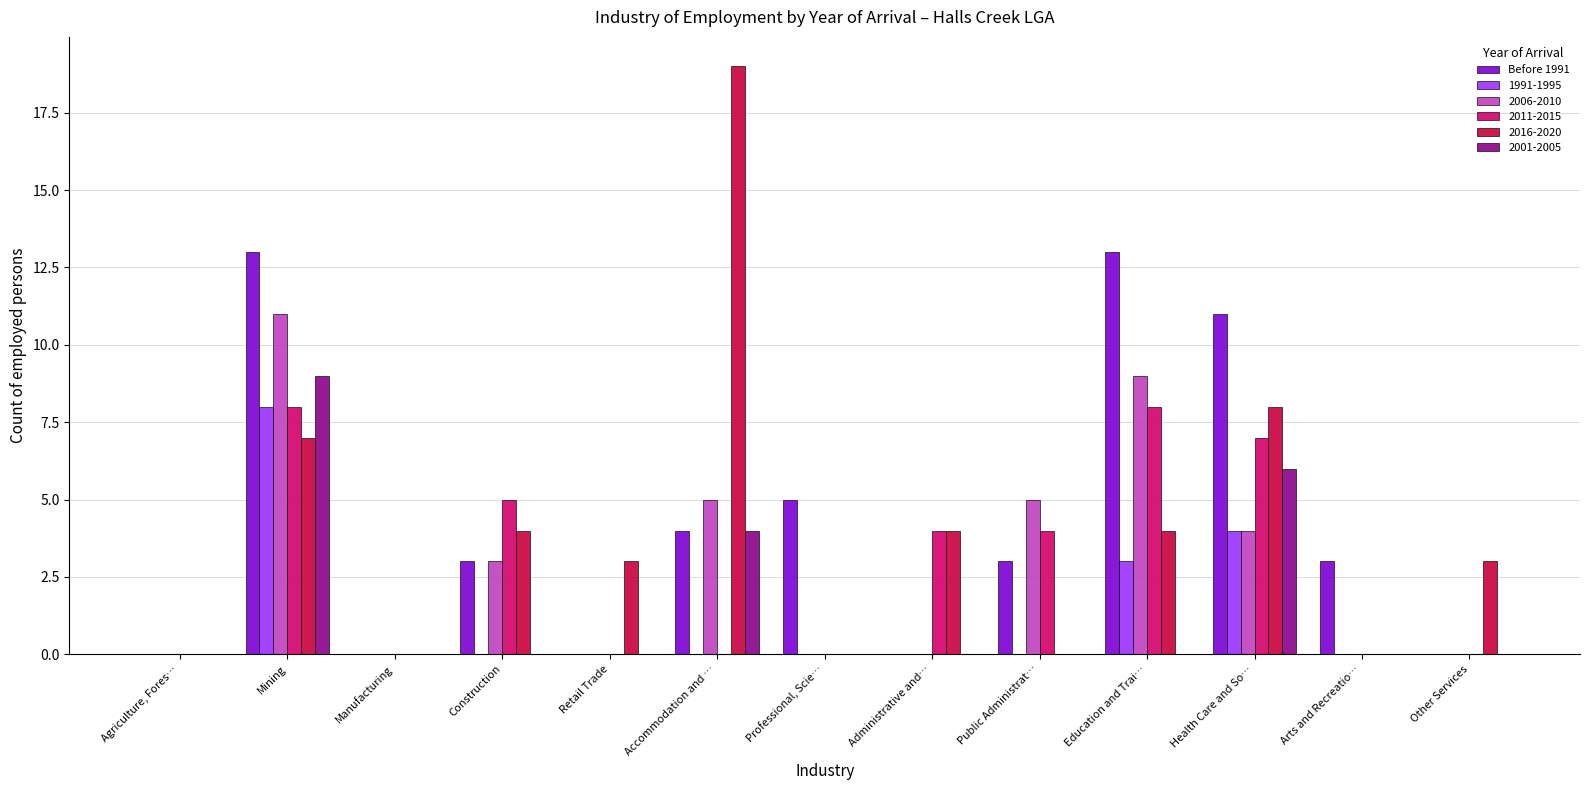

What is the highest value of the 2016-2020 series?

19